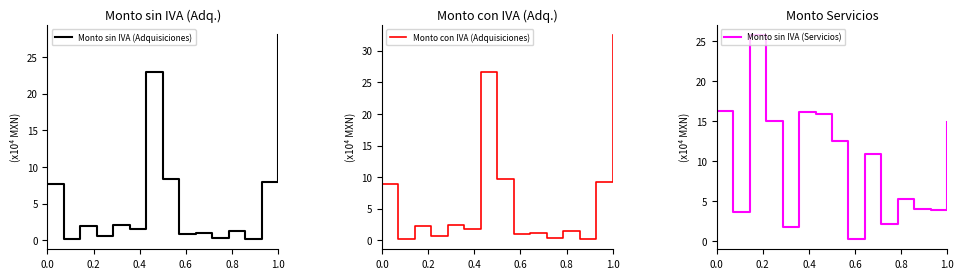

Is it true that Monto sin IVA (Servicios) equals 7.7 at 1.0?

False